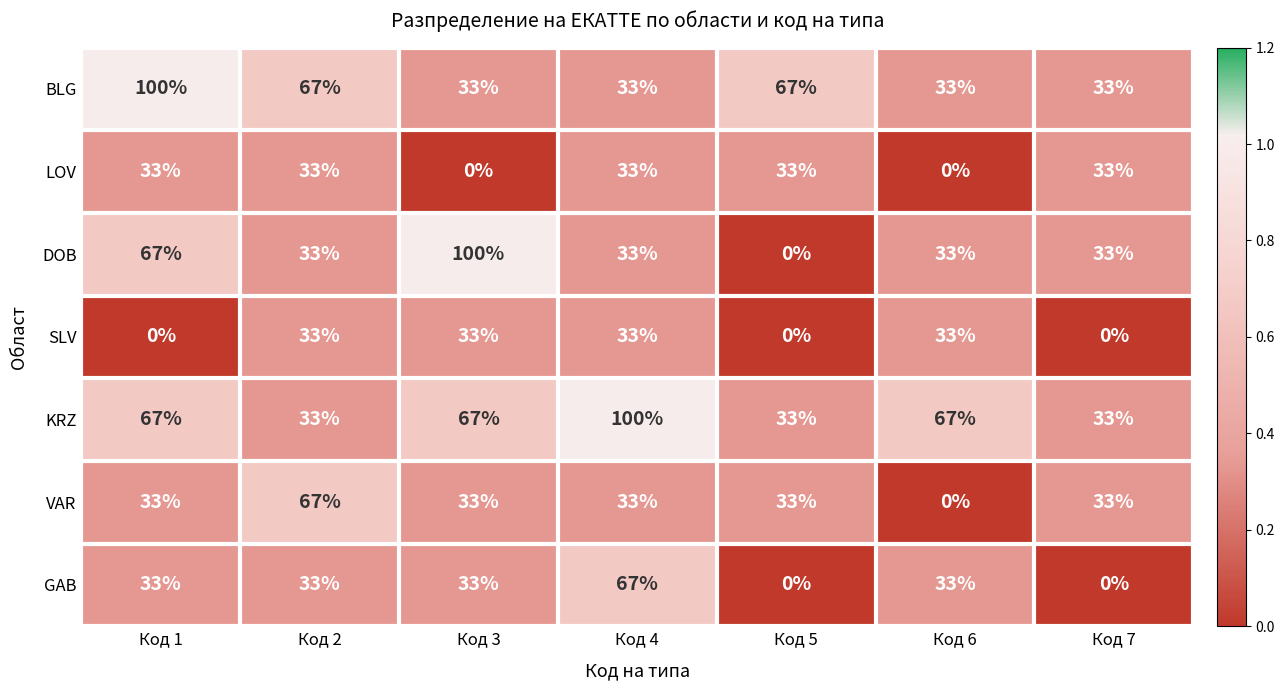

What is the difference between the BLG values at Код 1 and Код 3?

67